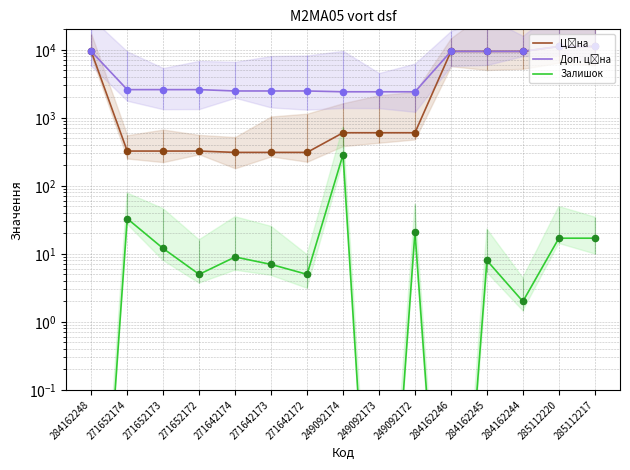

Which series contains the lowest Y value?

Залишок